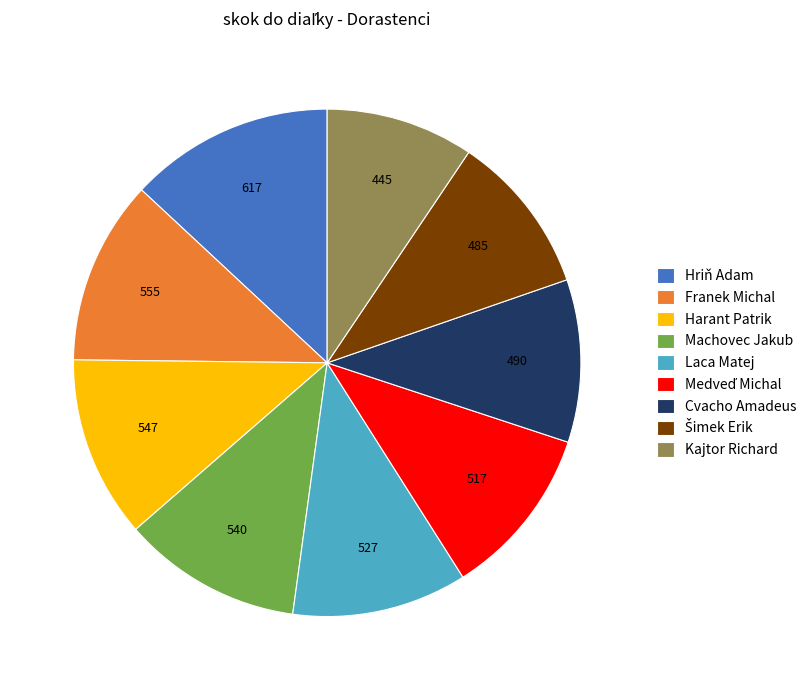

The Kajtor Richard slice represents 9% of the pie. True or false?

True